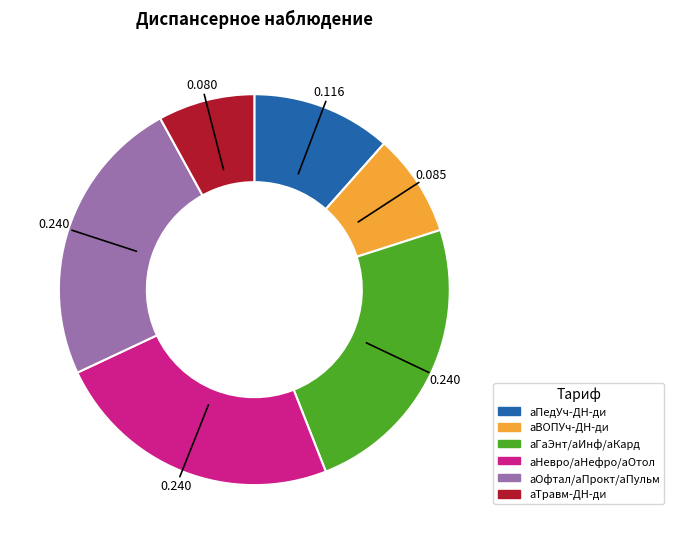

Is there any slice that represents more than half of the pie?

No